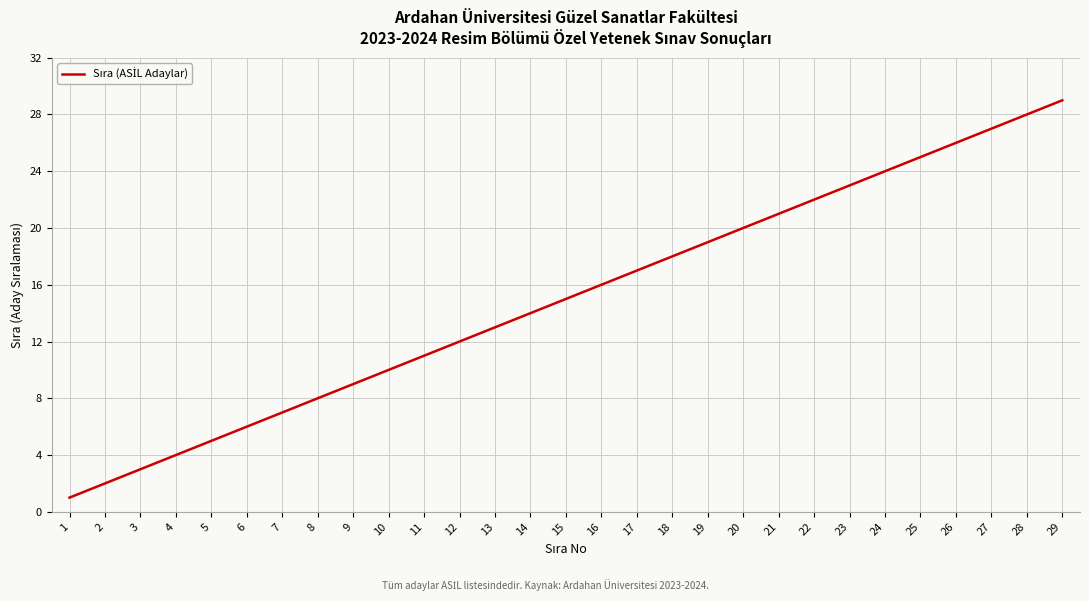

Reading left to right, transcribe all the data shown in this chart.

1	2	3	4	5	6	7	8	9	10	11	12	13	14	15	16	17	18	19	20	21	22	23	24	25	26	27	28	29